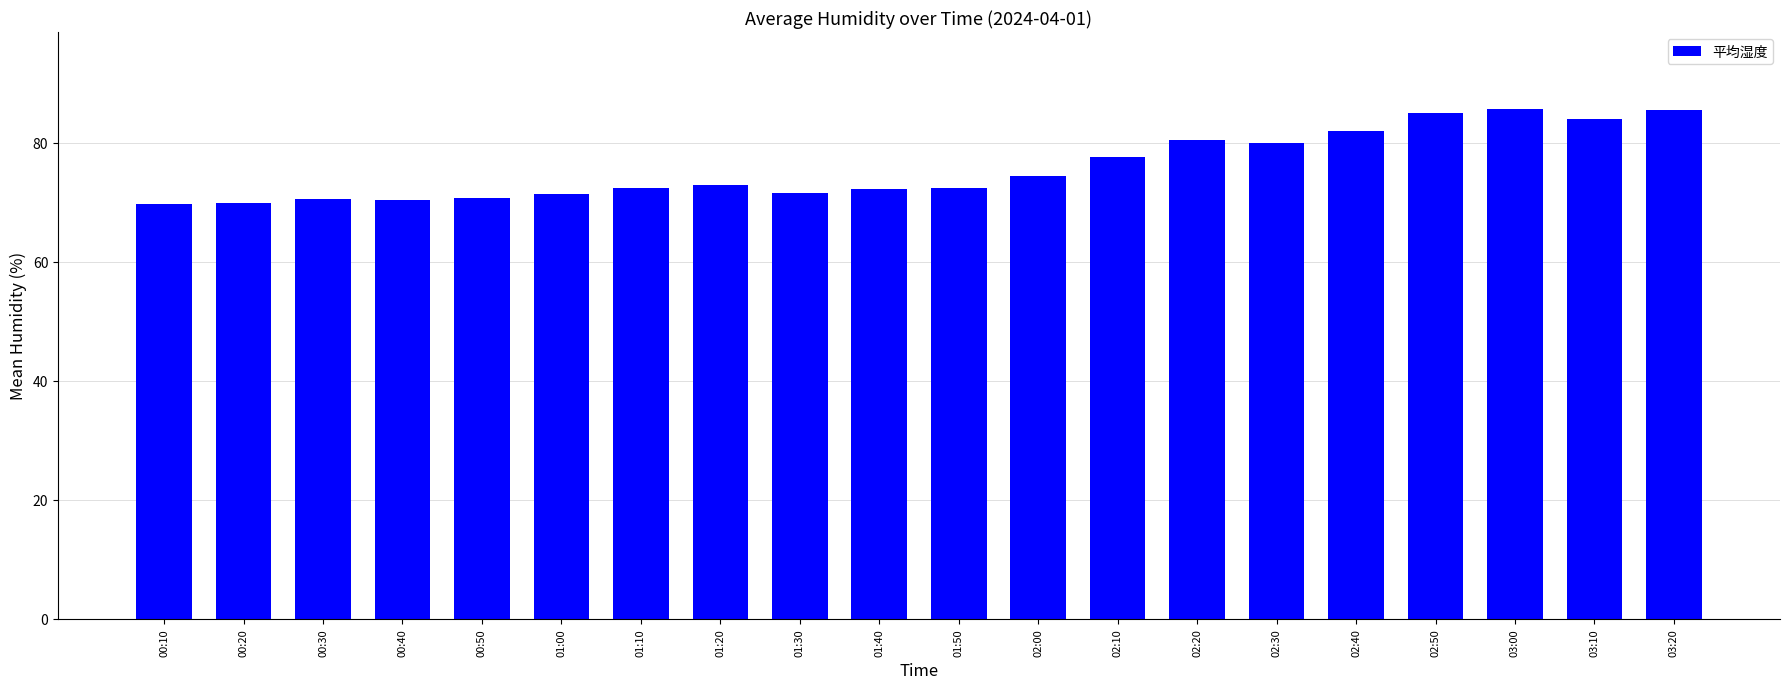

Where does the data first go above 72?

01:10